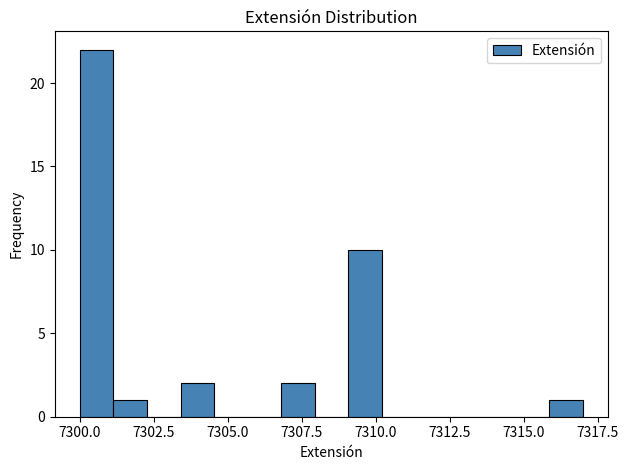

Read against the x-axis, roughly where is the centre of the tallest bar?

7300.5